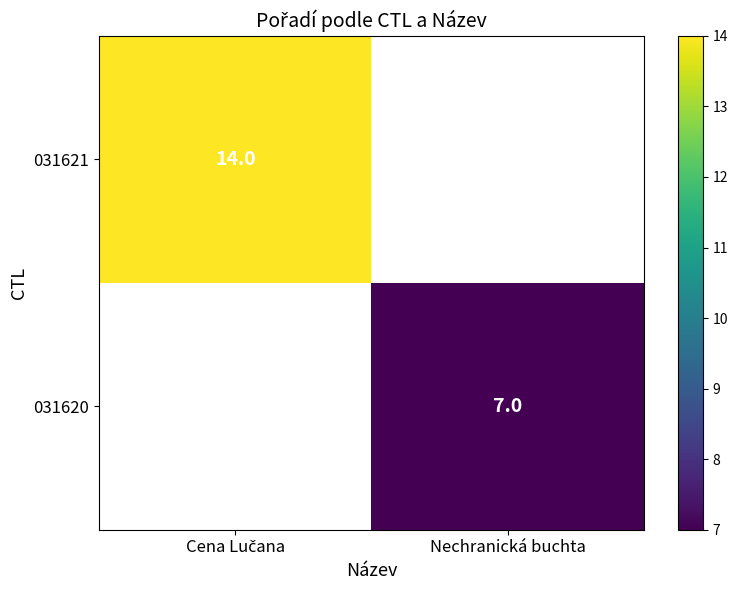

How many data points does each series have?

2